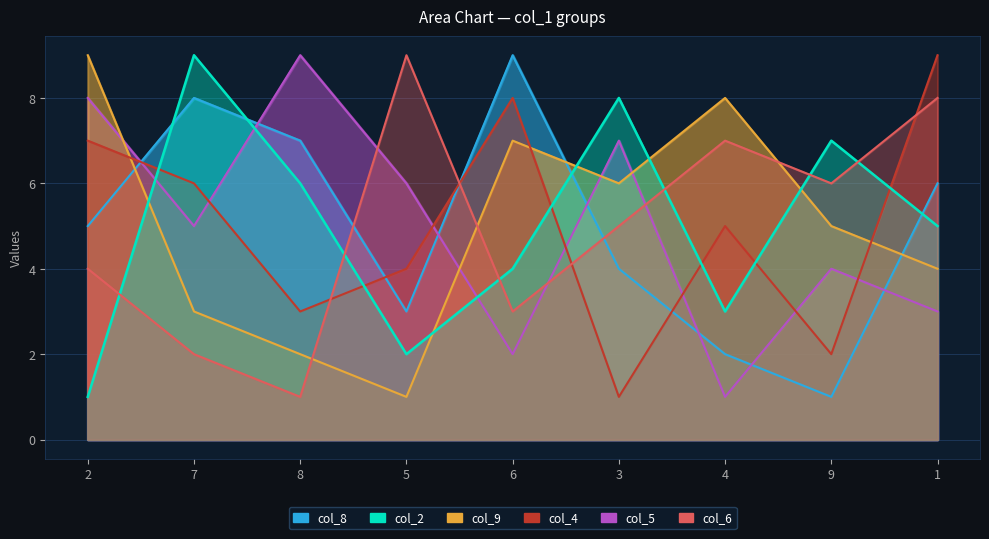

What position from the left is 8?

3